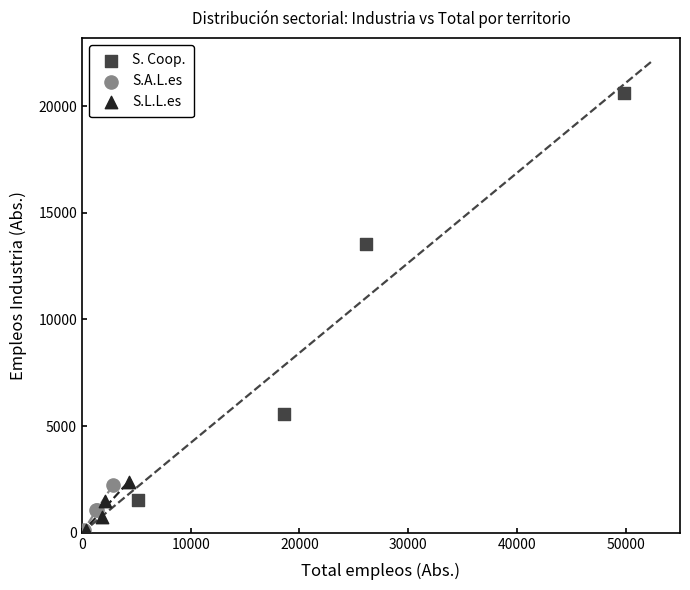

Which series has the largest Y range (max minus min)?

S. Coop.